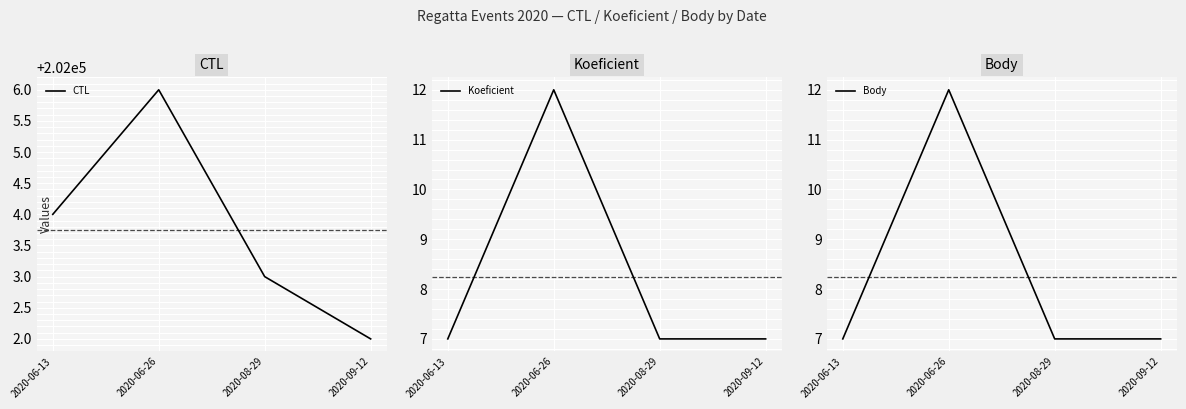

What are all the series names shown in the legend?

CTL, Koeficient, Body